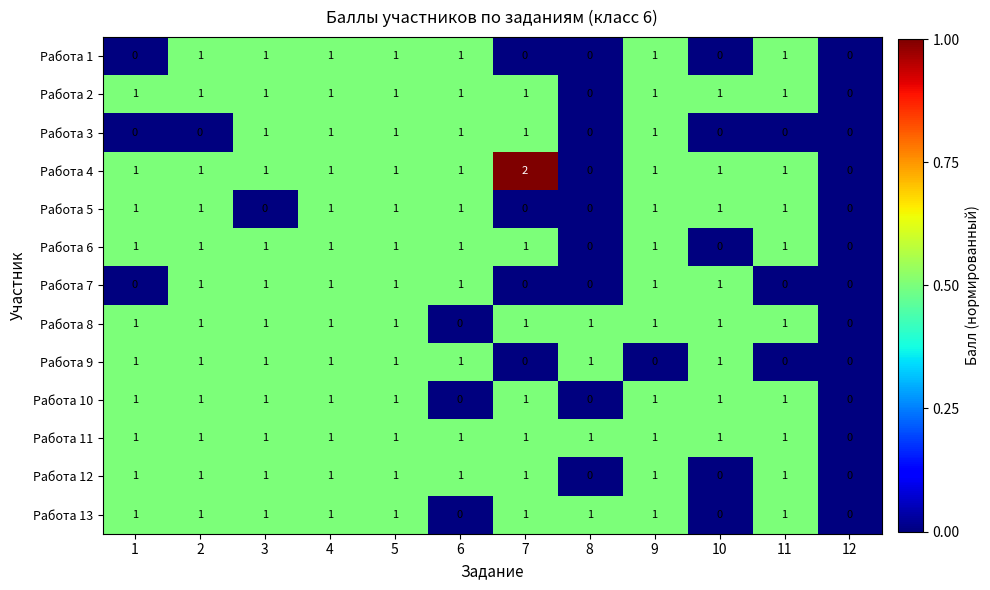

Is it true that Работа 10 equals 2 at 4?

False